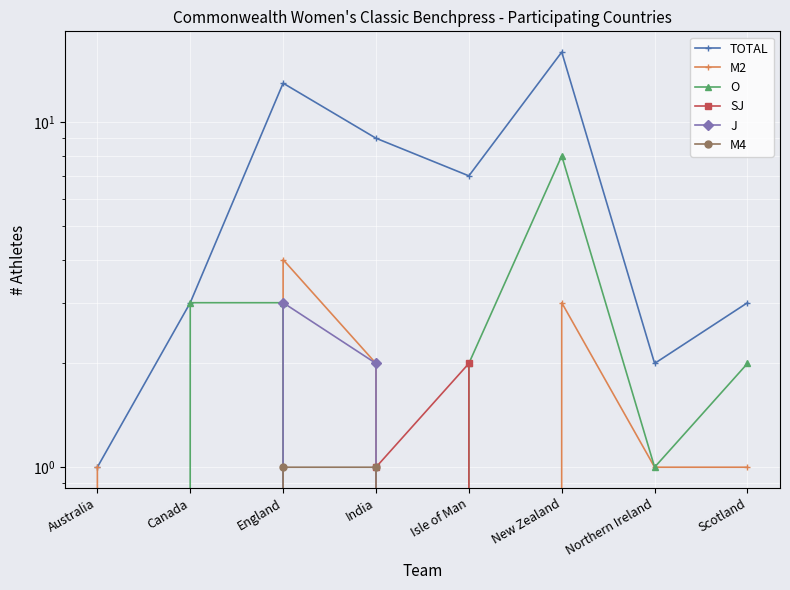

Which category has the highest value in the SJ series?

Isle of Man